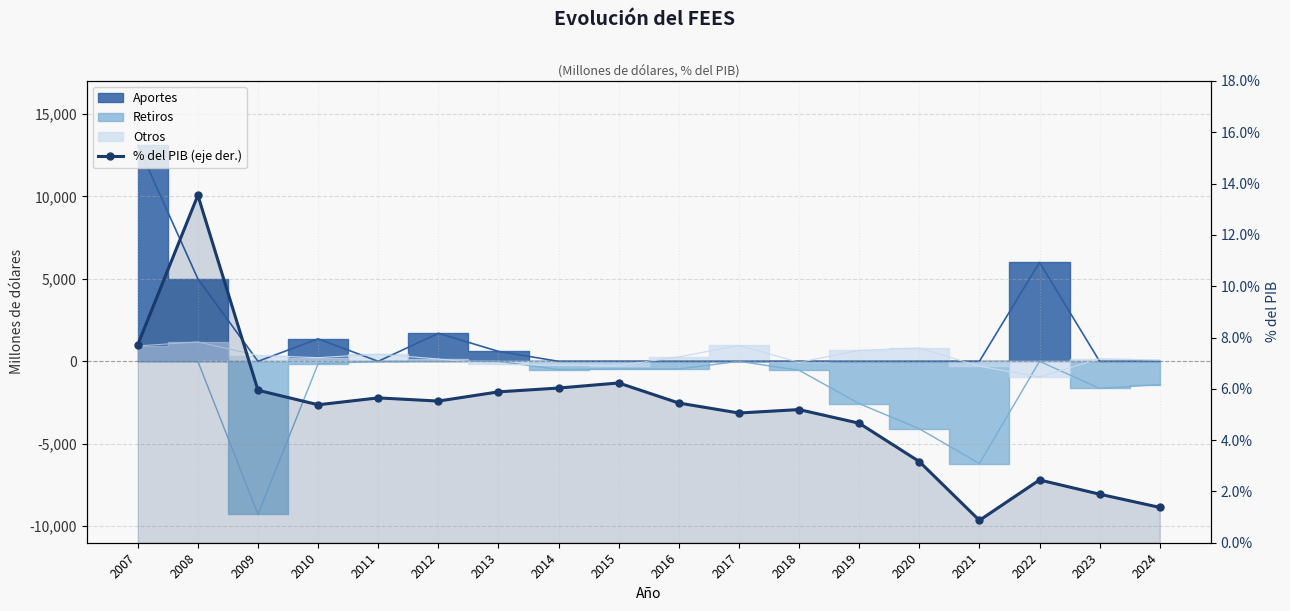

Reading left to right, transcribe all the data shown in this chart.

7.7	13.5	5.9	5.4	5.6	5.5	5.9	6.0	6.2	5.4	5.1	5.2	4.7	3.2	0.9	2.4	1.9	1.4